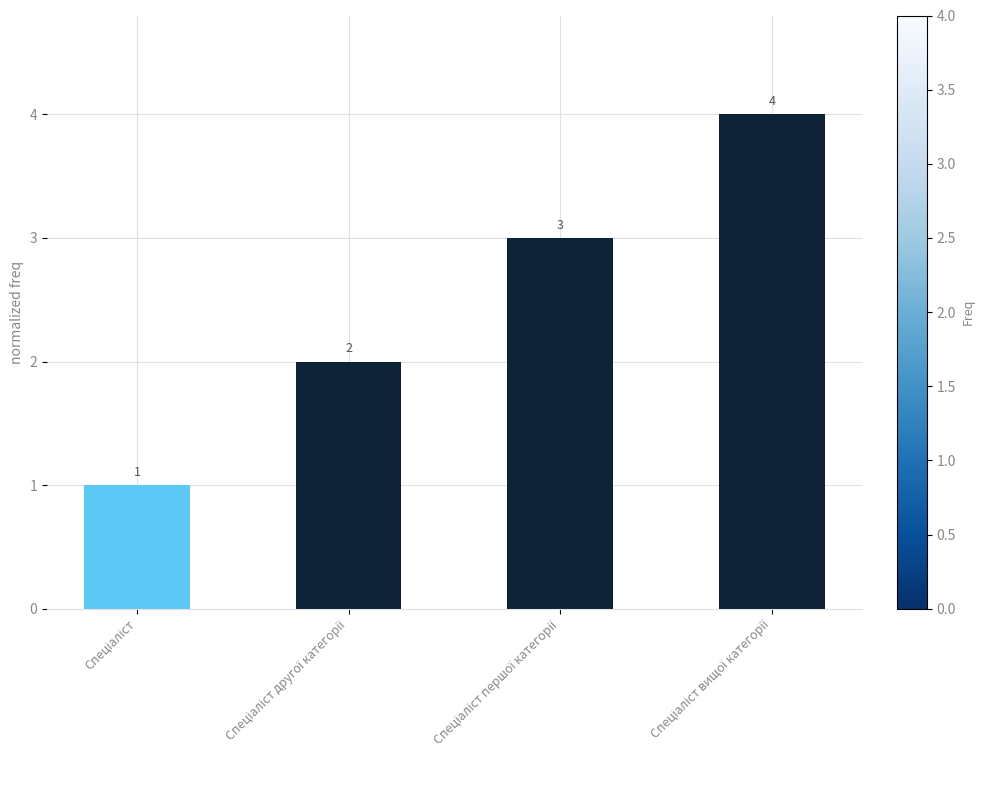

What is the value of the 4th bar from the left?

4